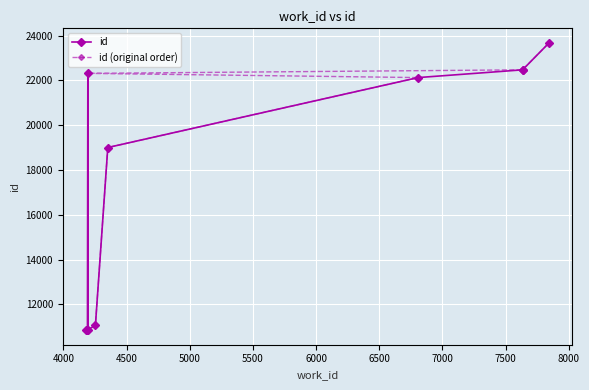

What is the average value of the id (original order) series?

17572